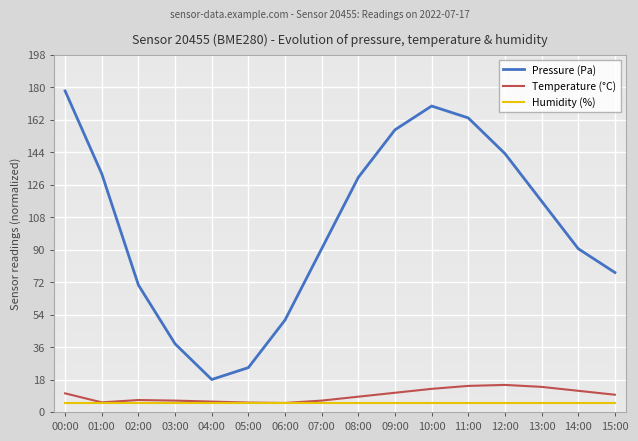

Is it true that Pressure (Pa) equals 25.7 at 03:00?

False